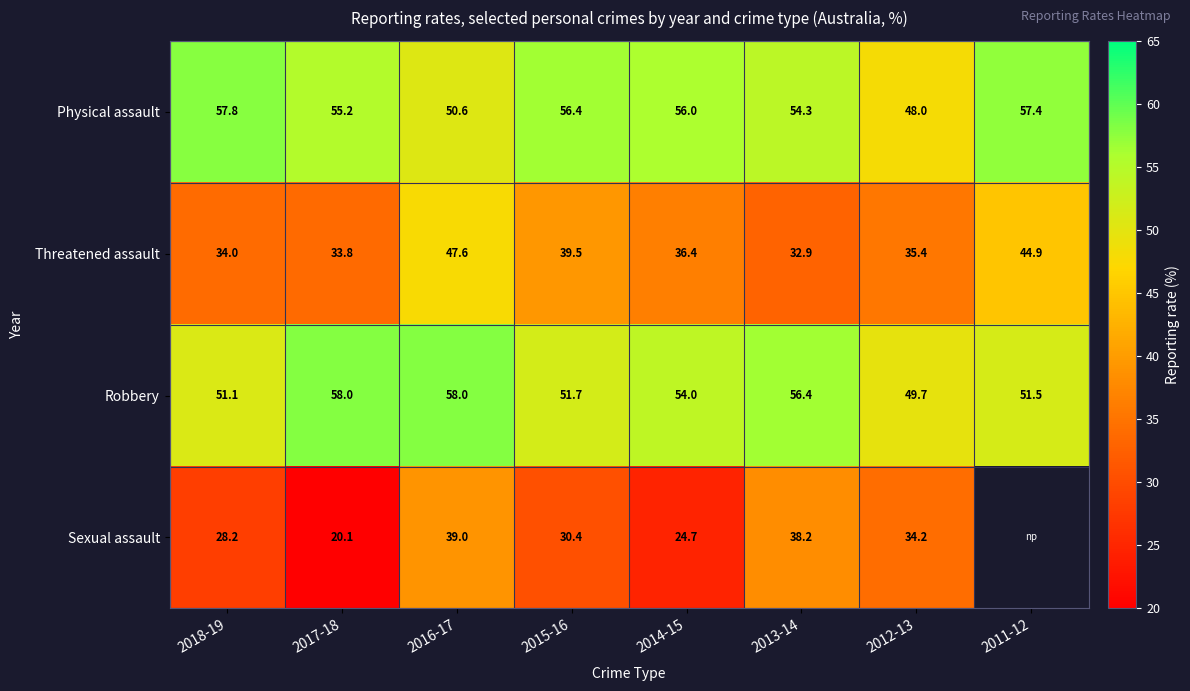

What is the total value across all series at 2015-16?

178.0